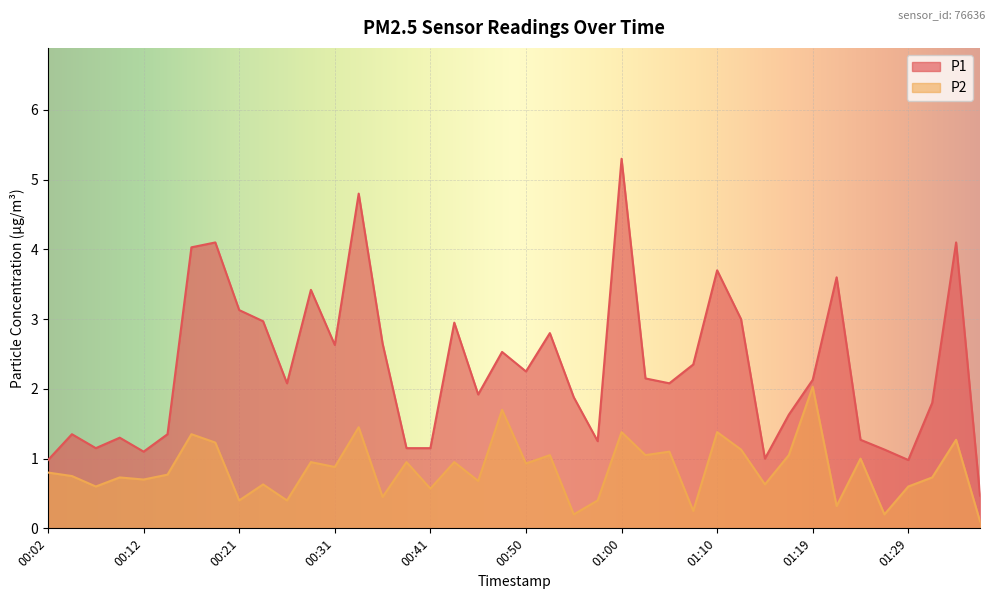

Rank the series at 00:38 from lowest to highest value.

P2, P1